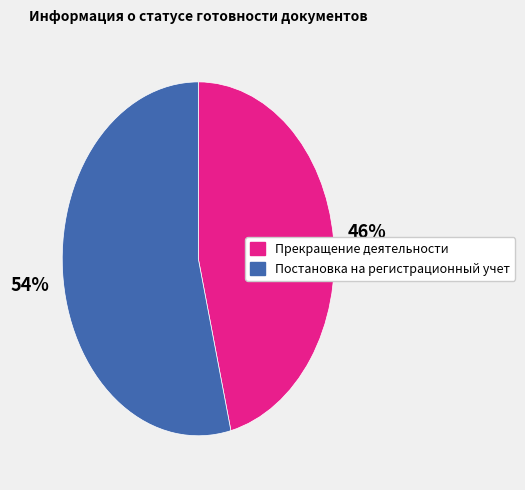

Which category has the smallest portion of the pie?

Прекращение деятельности